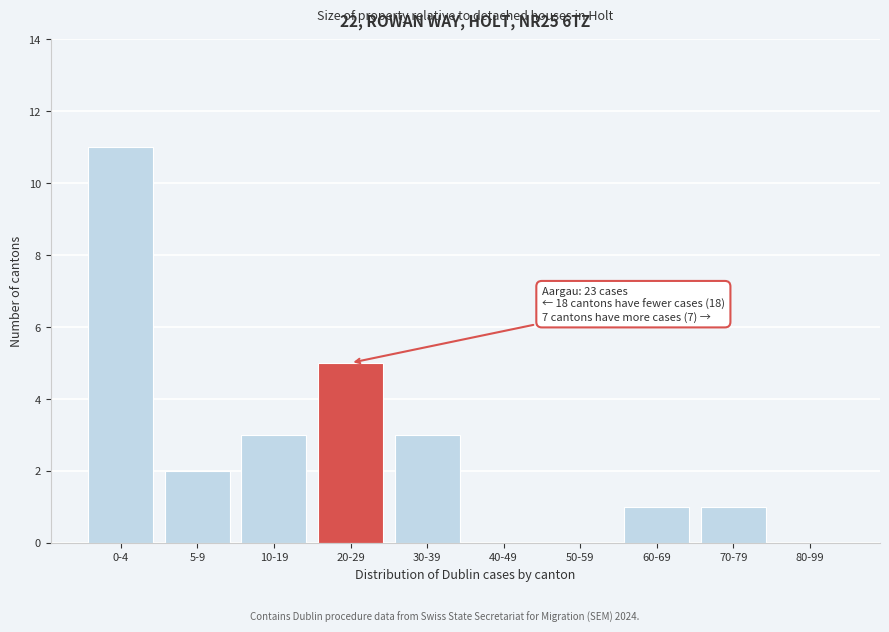

Reading right to left, what are all the values shown in this chart?

80-99=0	70-79=1	60-69=1	50-59=0	40-49=0	30-39=3	20-29=5	10-19=3	5-9=2	0-4=11